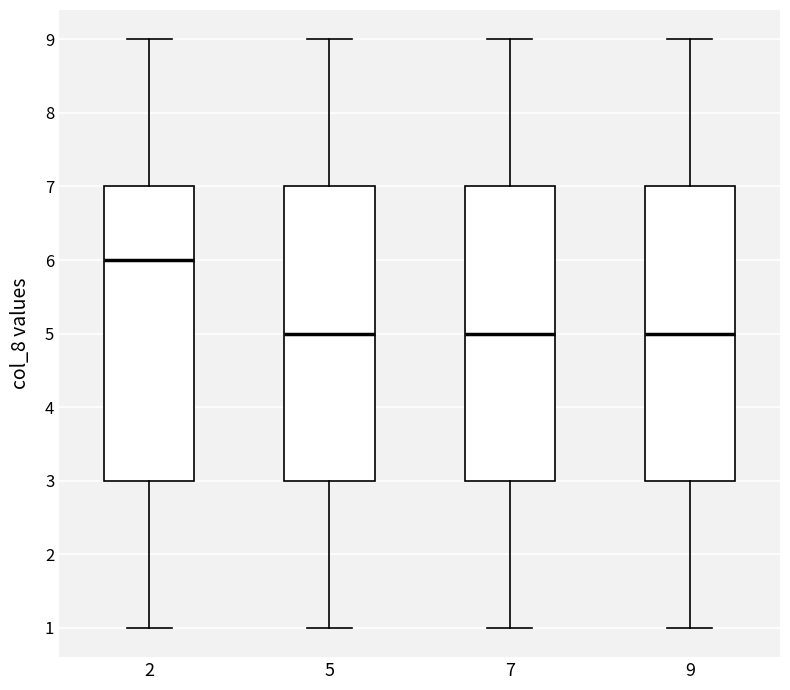

Reading left to right, read every box against the y-axis: the position of its median line, the range the box covers, and the ends of its whiskers. The values are not printed on the chart, so give them approximately, as read against the axis.

2: median 6, box 3 to 7, whiskers 1 to 9
5: median 5, box 3 to 7, whiskers 1 to 9
7: median 5, box 3 to 7, whiskers 1 to 9
9: median 5, box 3 to 7, whiskers 1 to 9